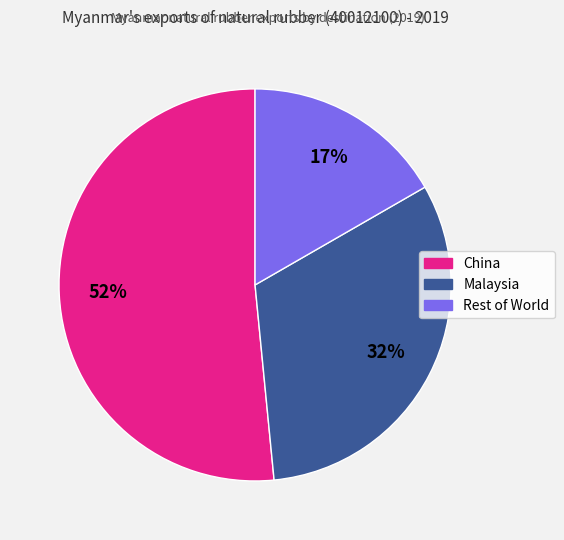

To the nearest percent, what is the combined percentage of Malaysia and China?

83%